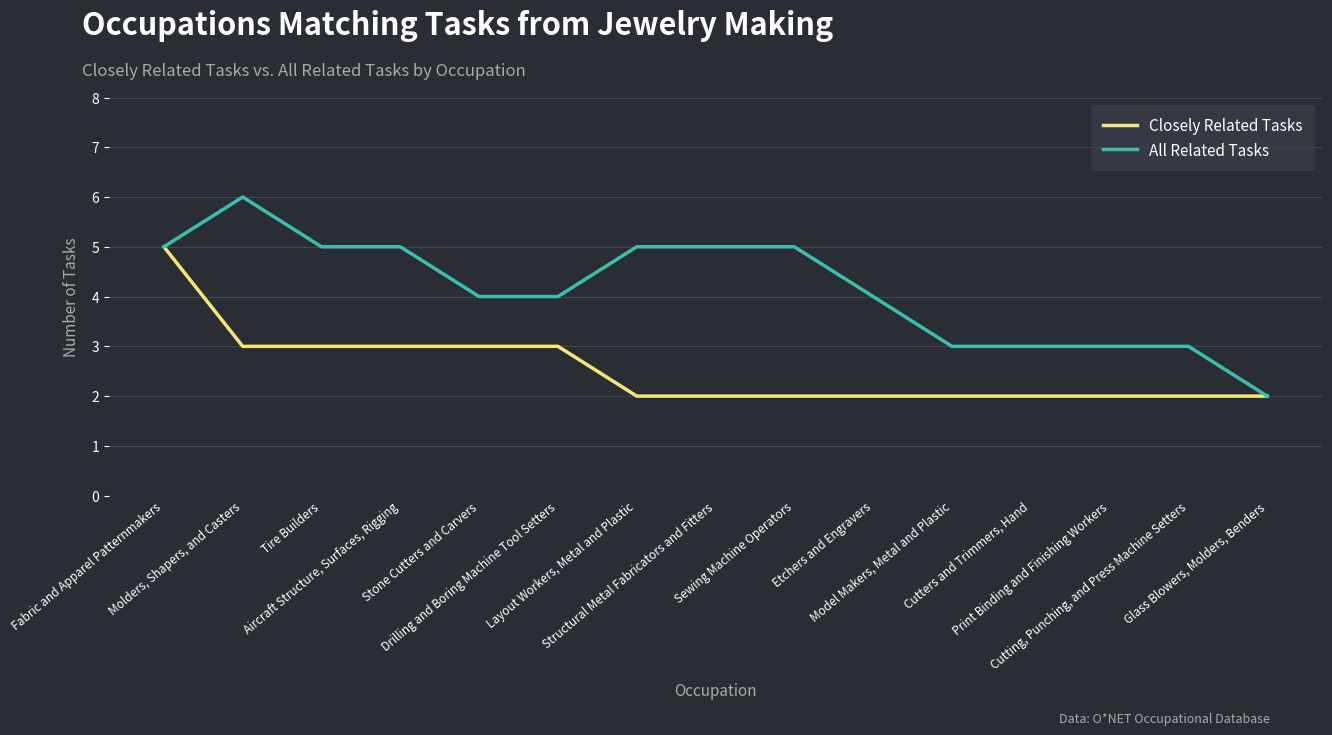

What is the greatest value displayed?

6